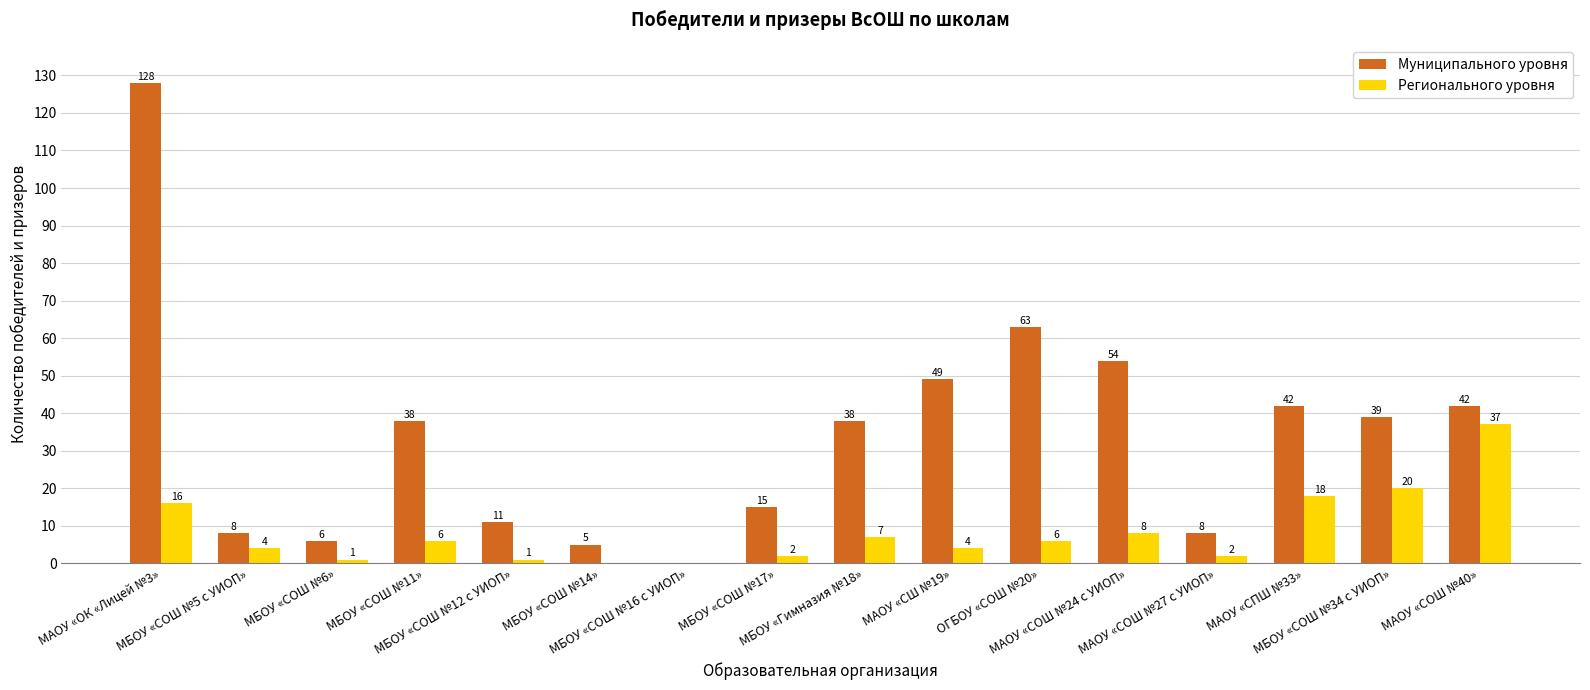

Are the bars horizontal?

No